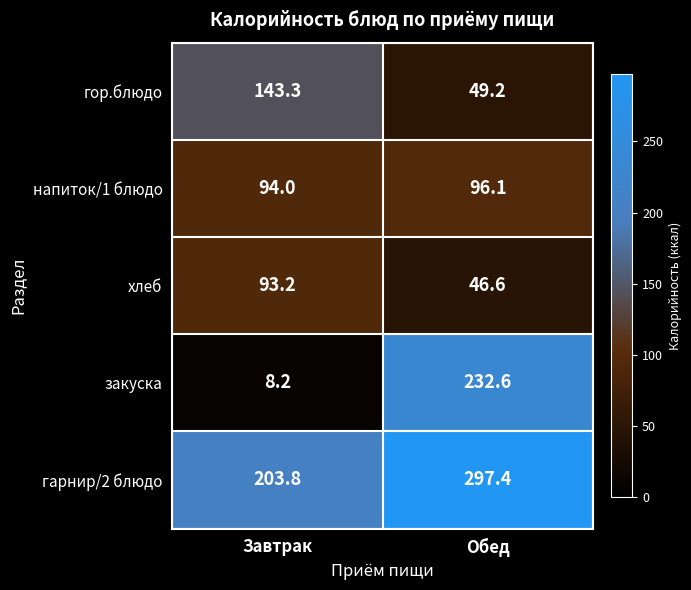

What is the difference between the highest and lowest values at Завтрак?

195.6